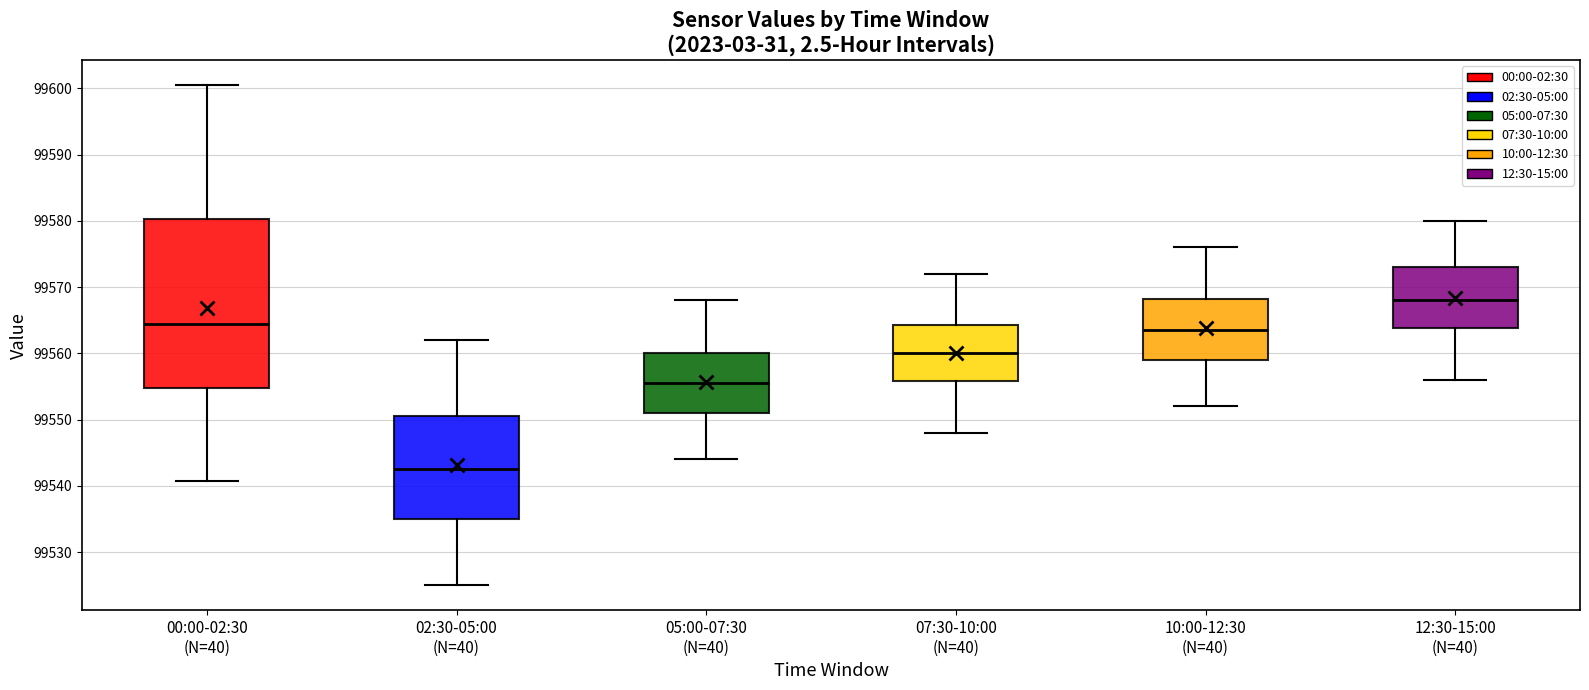

Comparing the boxes themselves (not the whiskers), which one is the tallest?

00:00-02:30 (N=40)